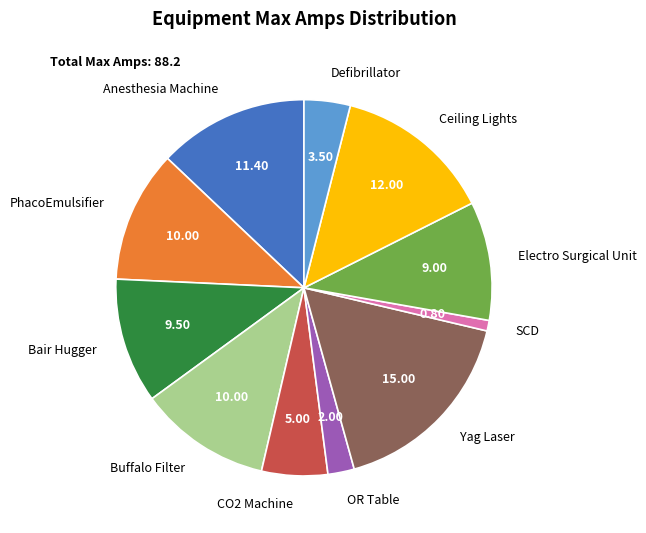

Is the sum of OR Table and PhacoEmulsifier greater than half?

No